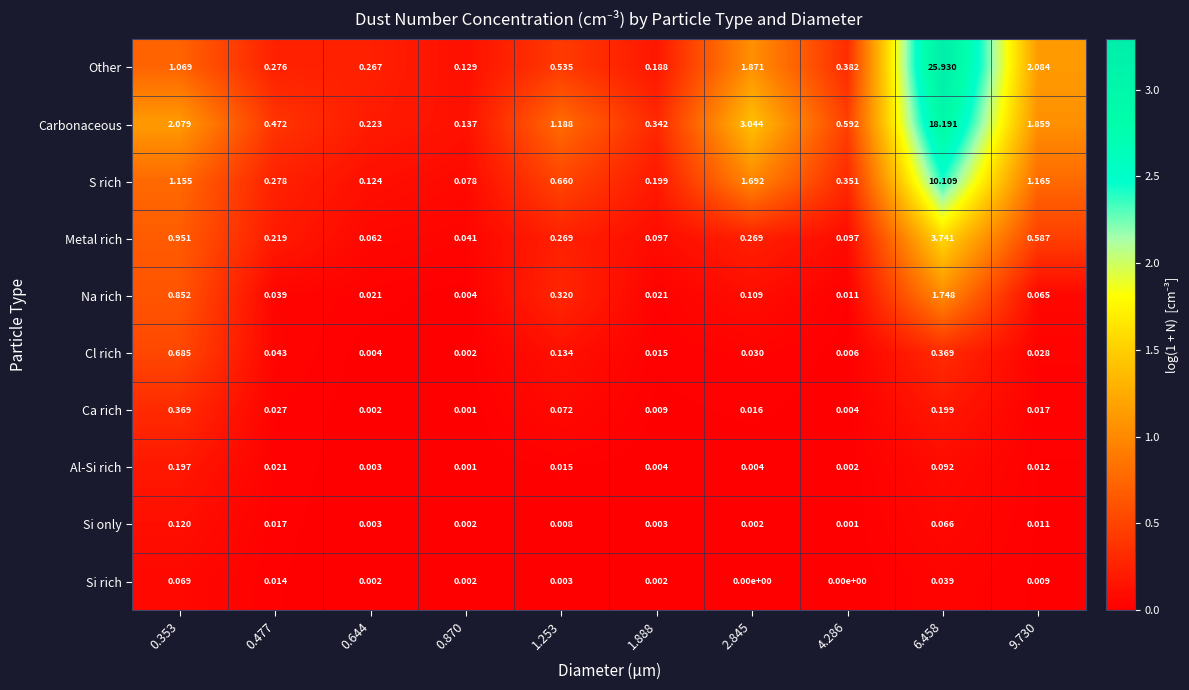

At which category is the sum across all series the highest?

6.458